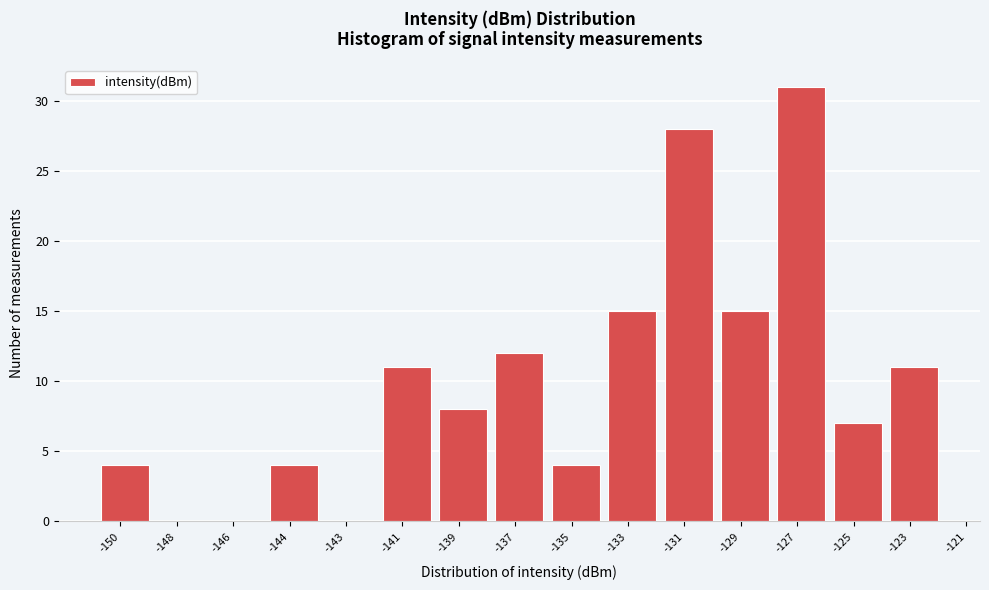

Reading left to right, extract all data points from this chart.

-150=4	-148=0	-146=0	-144=4	-143=0	-141=11	-139=8	-137=12	-135=4	-133=15	-131=28	-129=15	-127=31	-125=7	-123=11